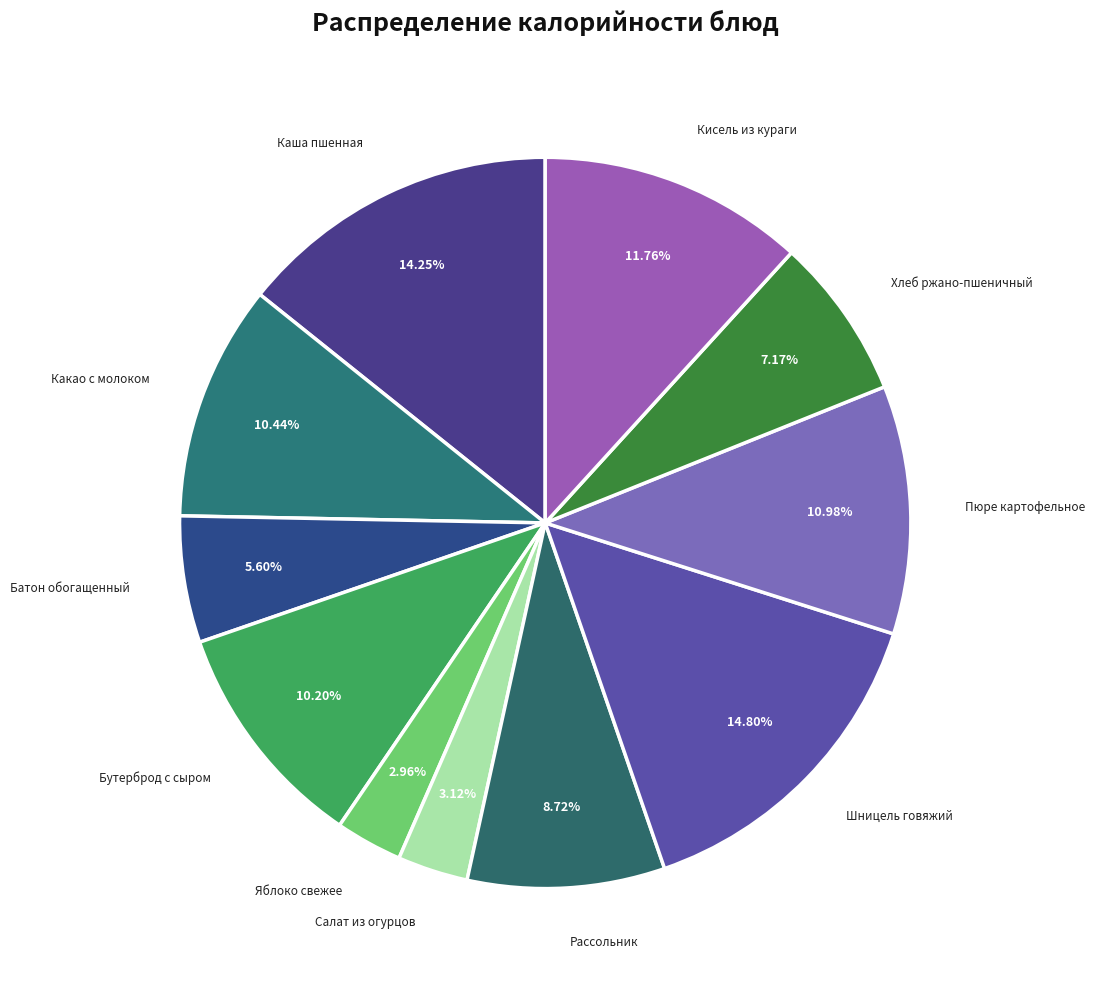

How many segments does this pie chart have?

11